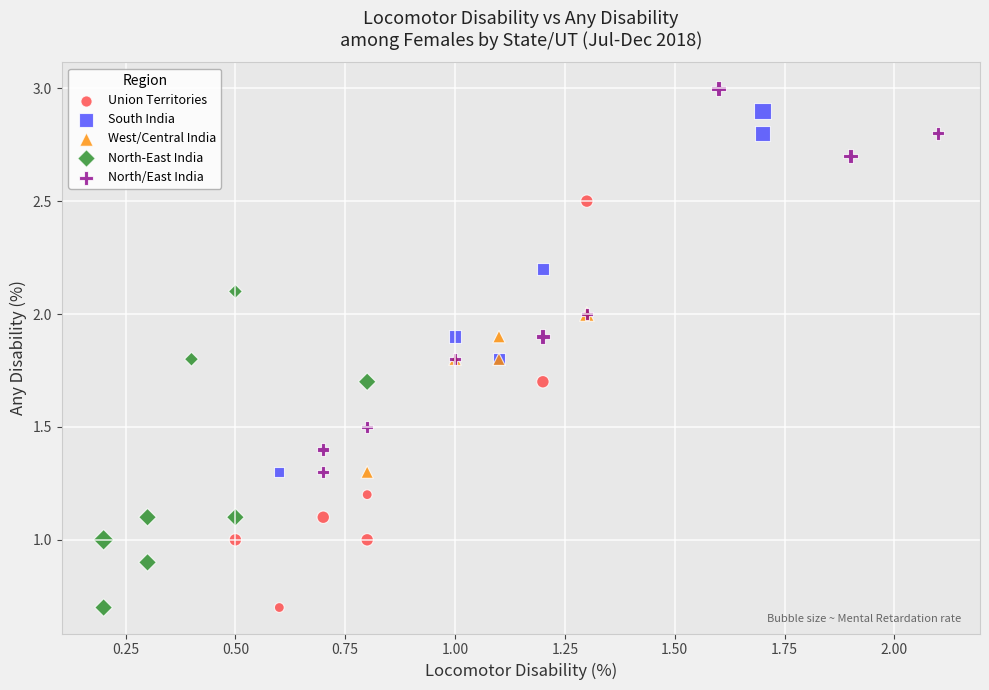

What are all the series names shown in the legend?

Union Territories, South India, West/Central India, North-East India, North/East India